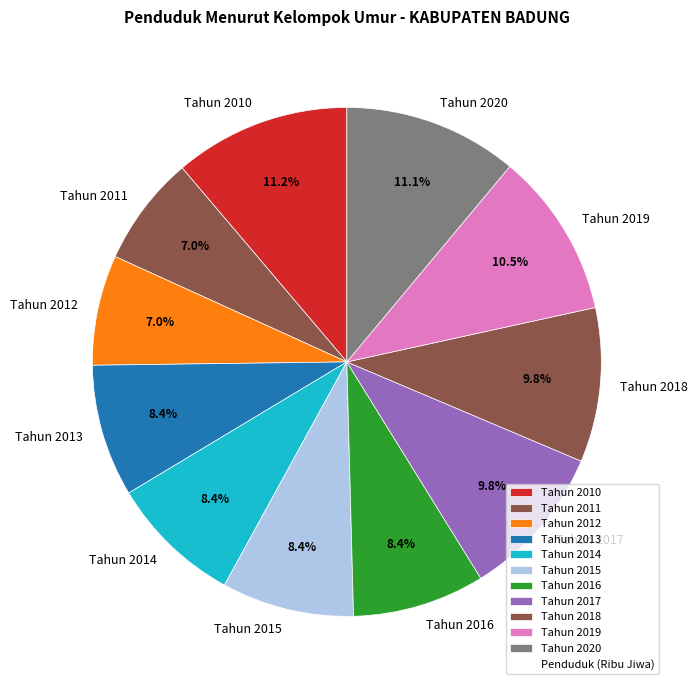

Combined, do Tahun 2018 and Tahun 2012 account for over 50%?

No